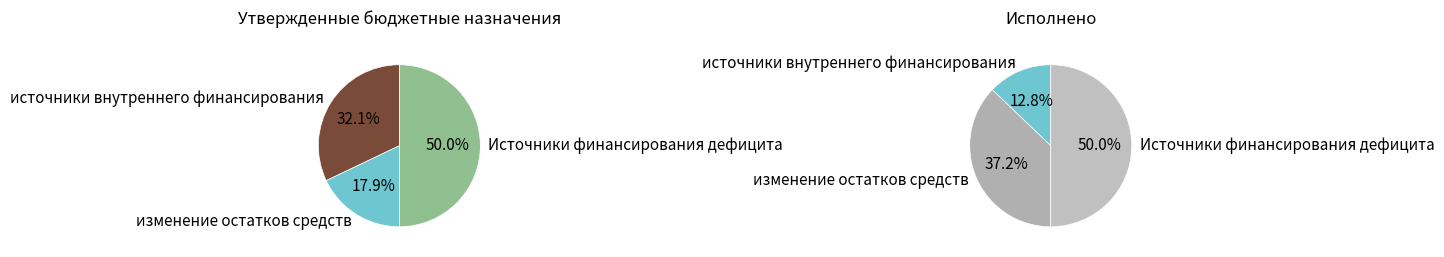

Between источники внутреннего финансирования and изменение остатков средств, which is larger?

источники внутреннего финансирования